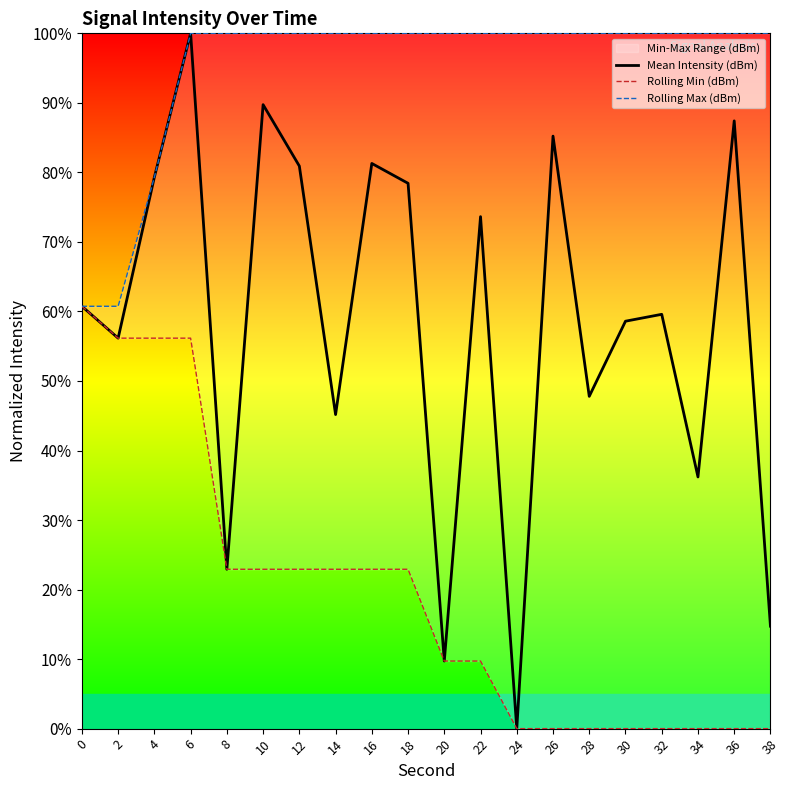

True or false: Rolling Max (dBm) and Mean Intensity (dBm) cross at least once.

False